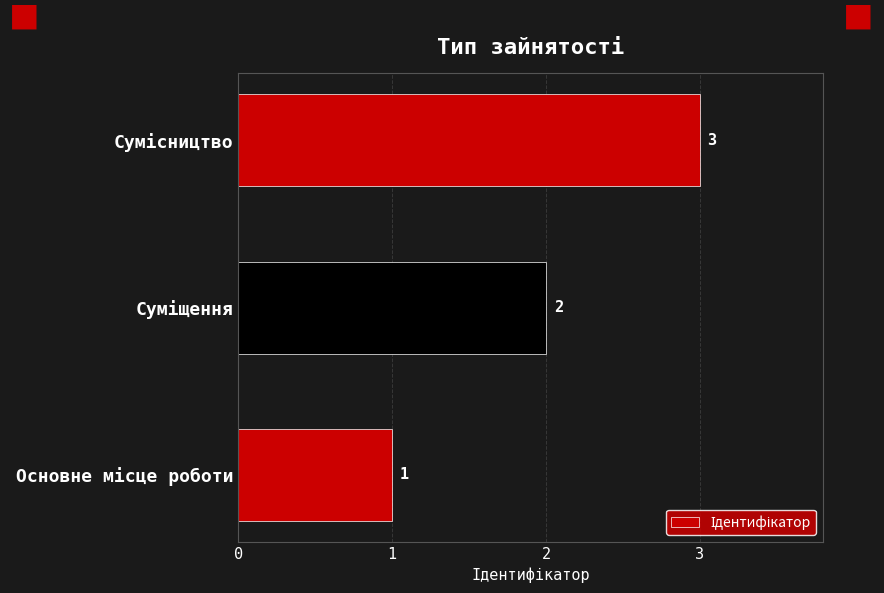

What is the maximum value shown in the chart?

3